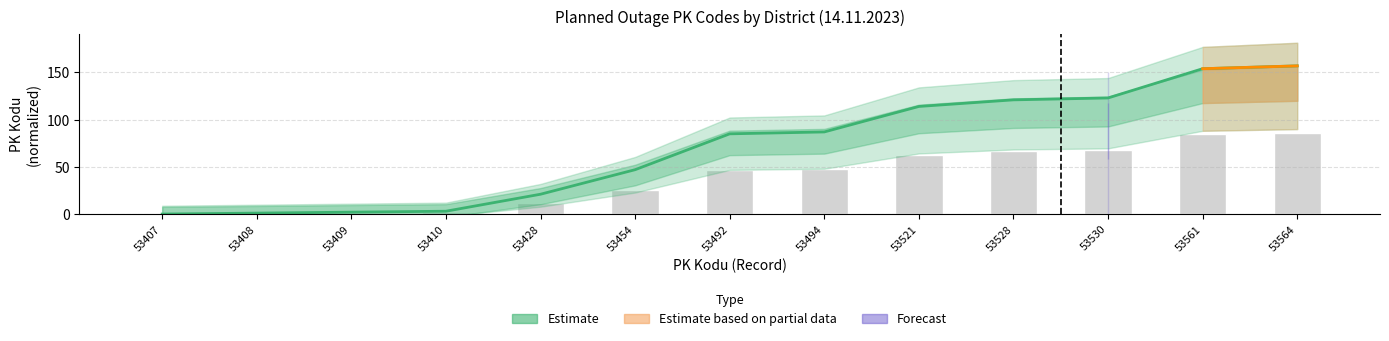

What is the sum of the PK Kodu values at 53408 and 53409?

3.0